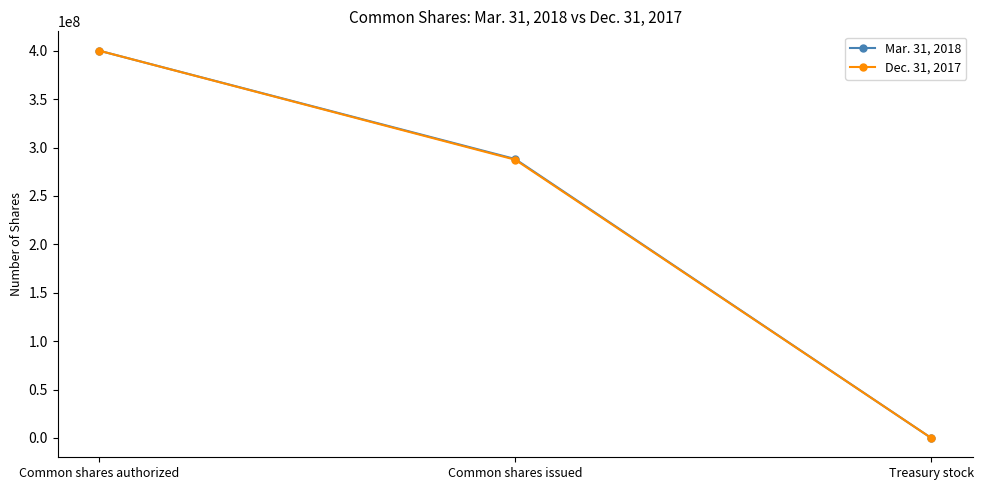

The Mar. 31, 2018 series shows 0 at Treasury stock. True or false?

True